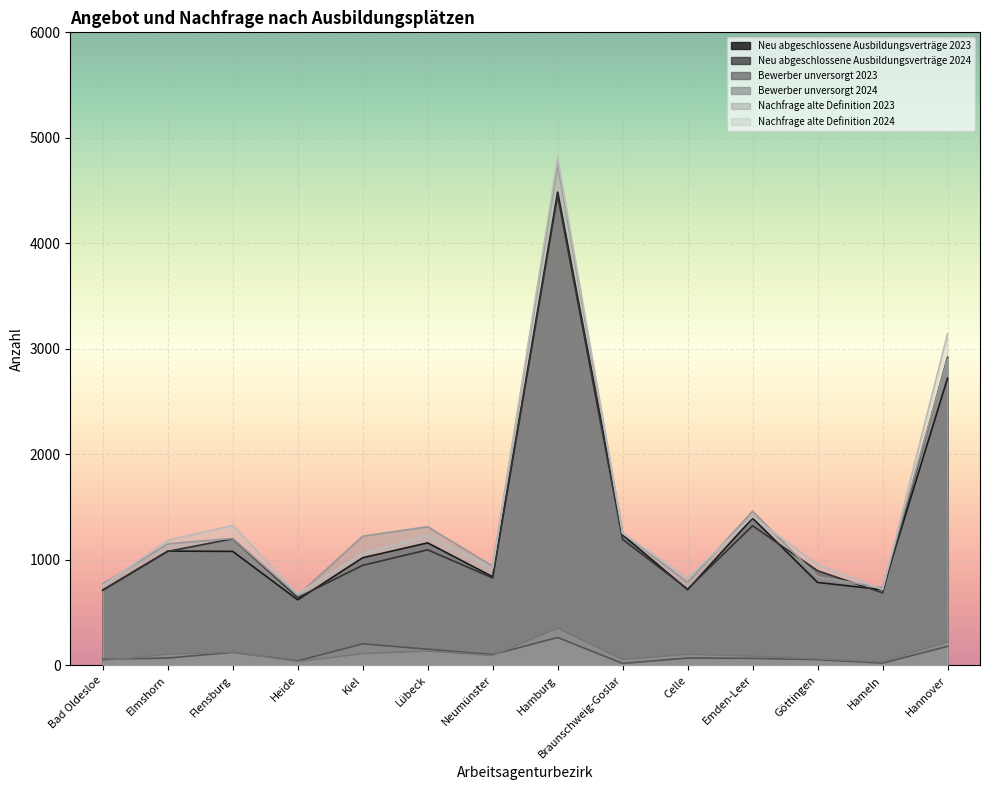

Which series has the largest range (max minus min)?

Nachfrage alte Definition 2024